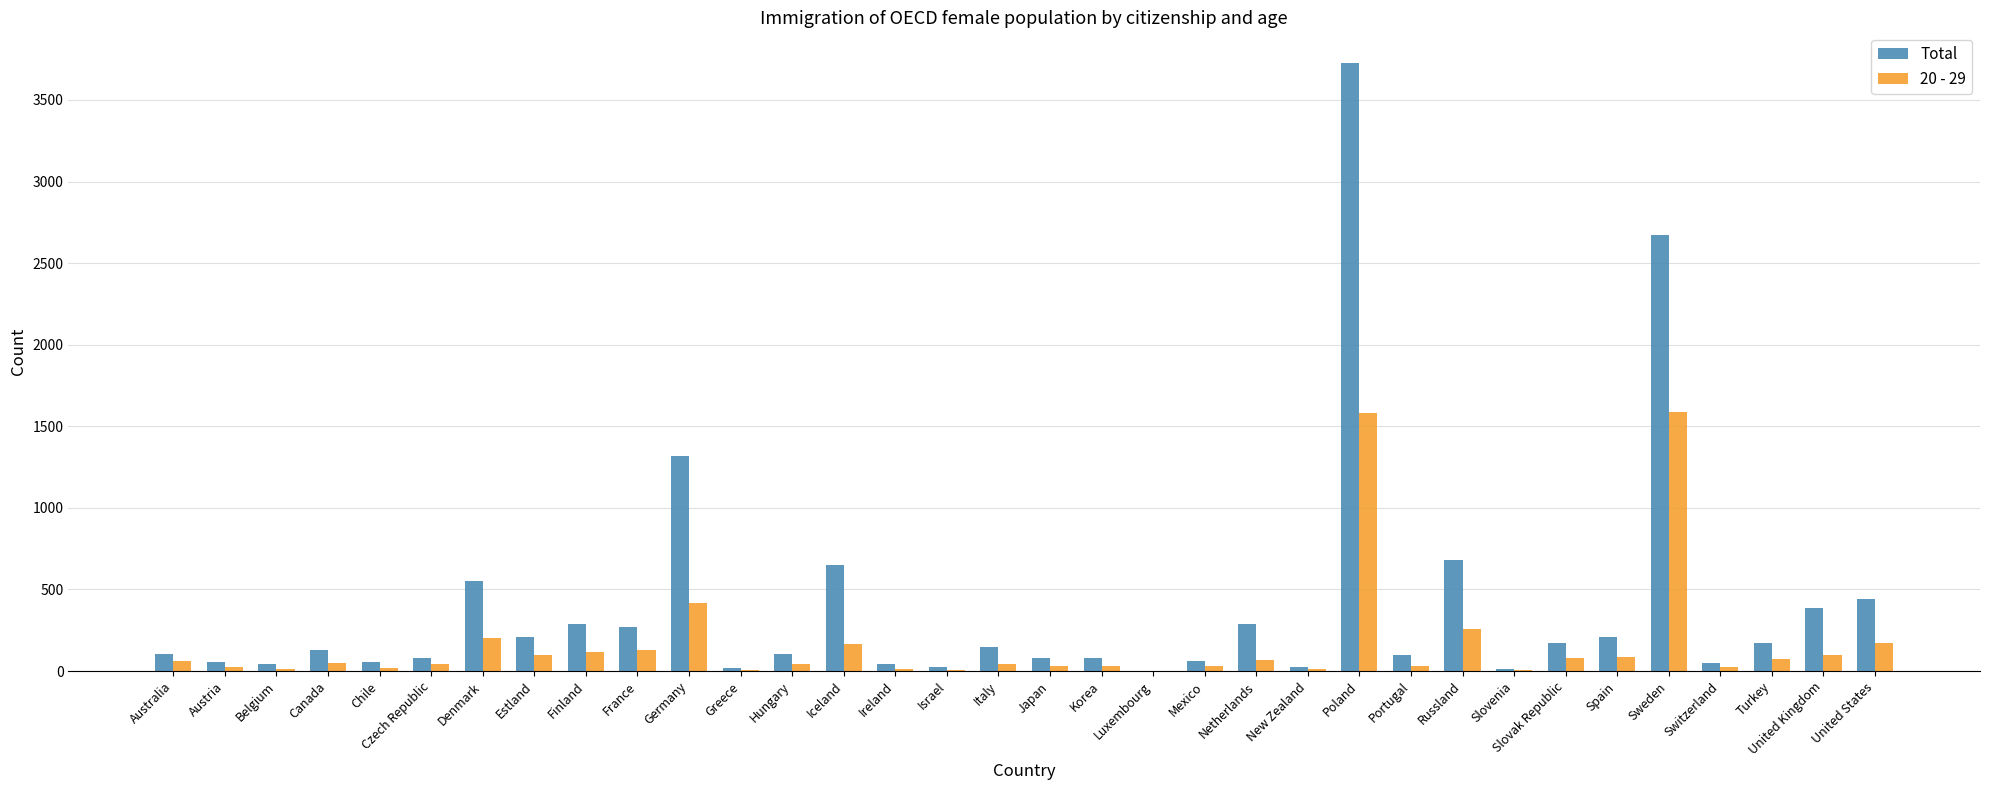

What is the maximum value shown in the chart?

3728